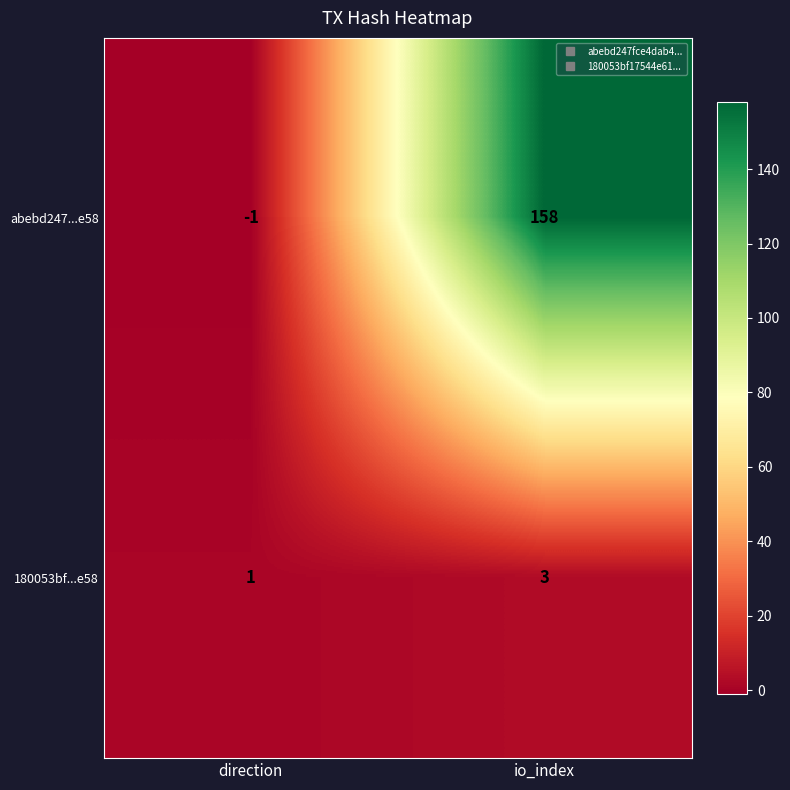

At which label does 180053bf...e58 reach its minimum?

direction